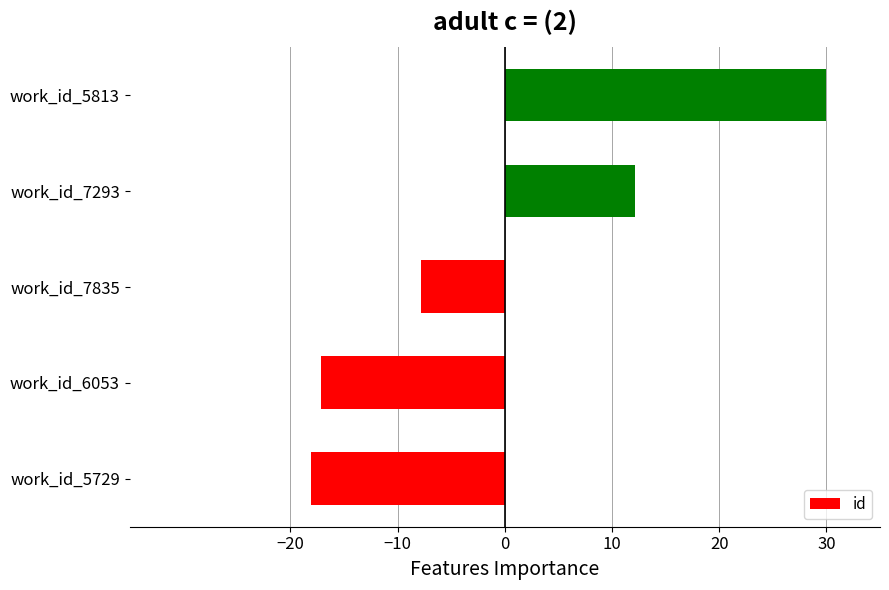

What is the change in value from work_id_6053 to work_id_7835?

+9.3